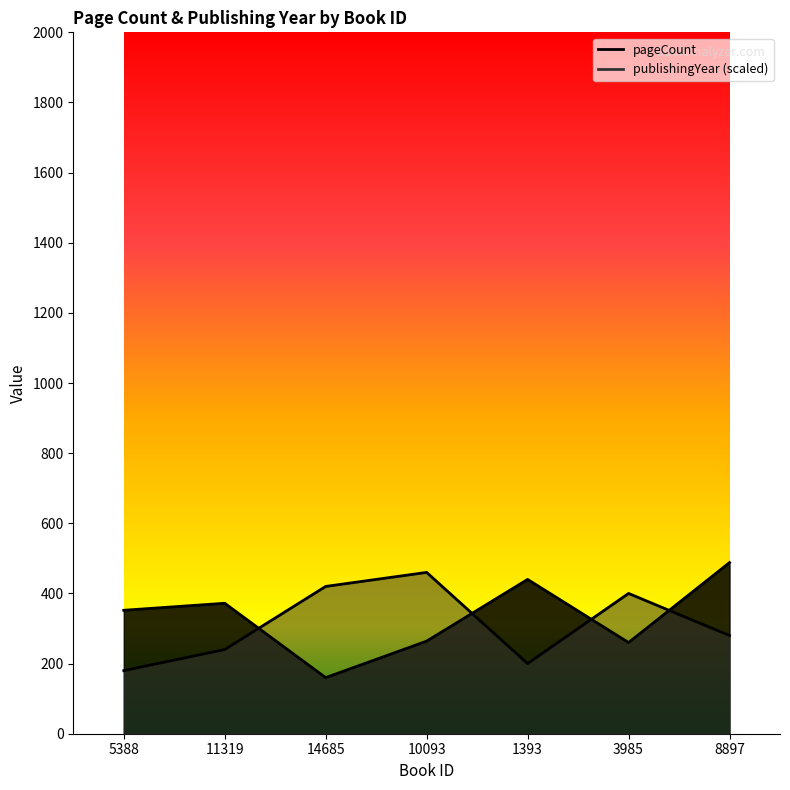

In pageCount, how many points are higher than both neighbors (excluding endpoints)?

2